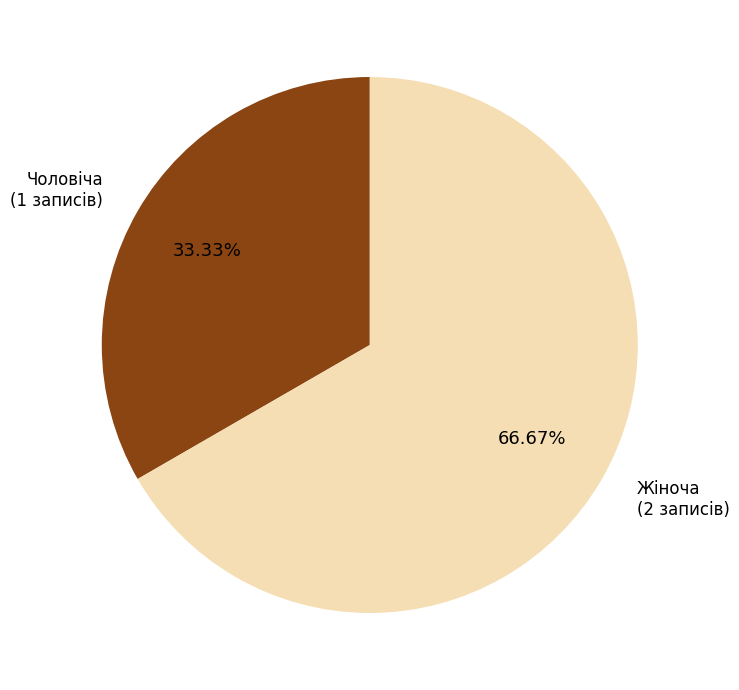

Does any single category account for the majority?

Yes